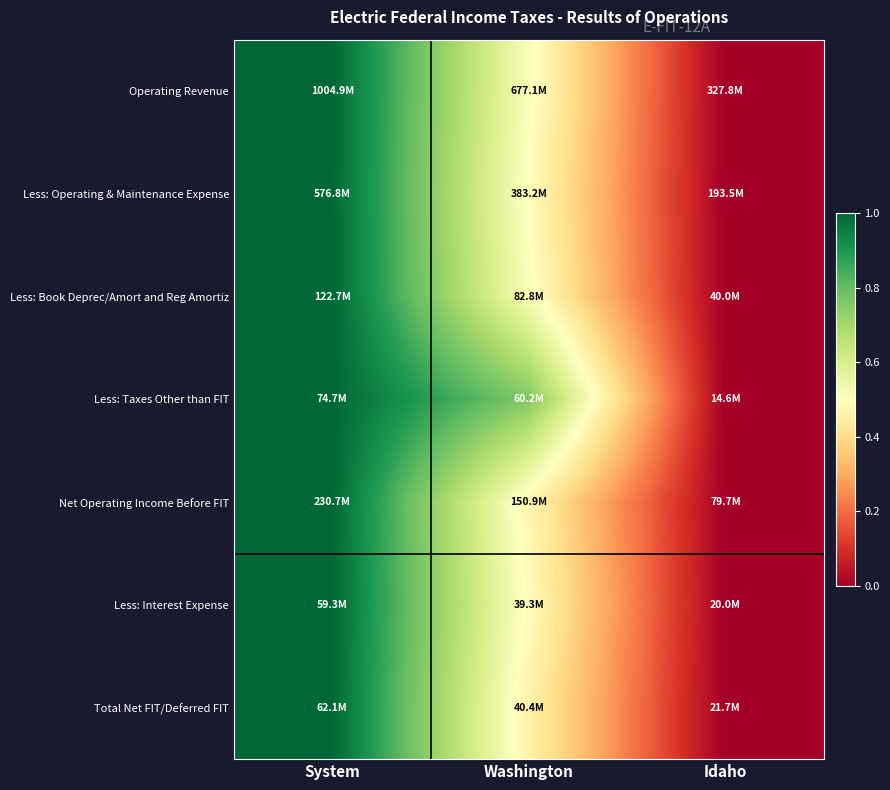

At which category is the sum across all series the highest?

System